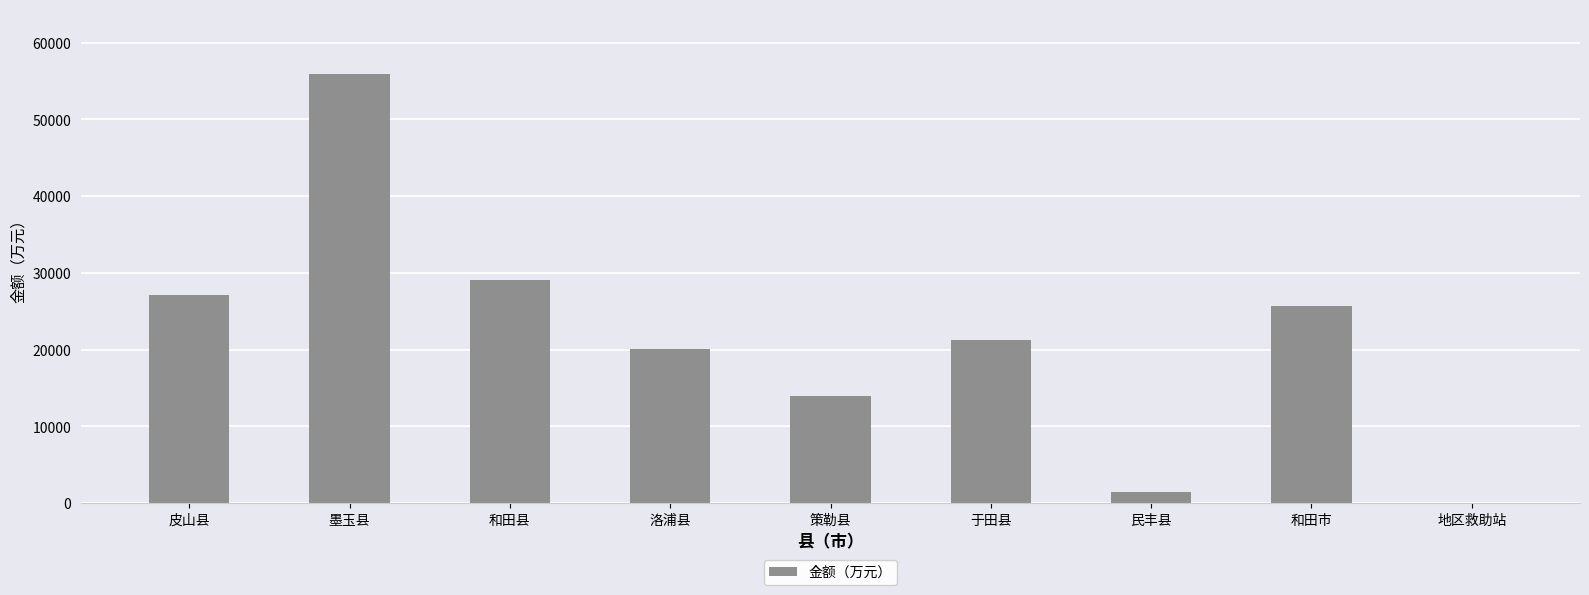

The chart shows a value of 55968 at 墨玉县. True or false?

True